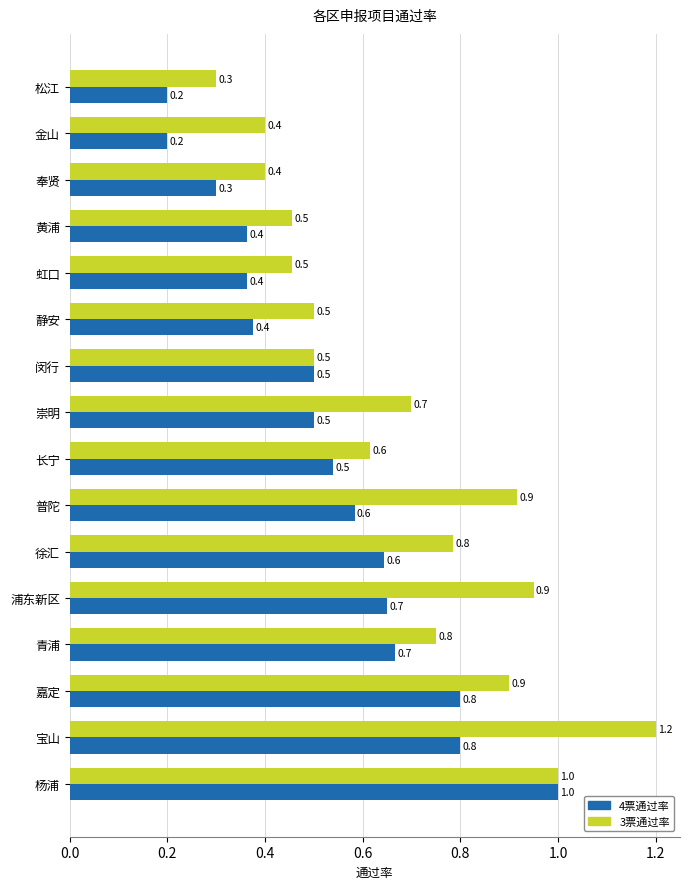

What is the difference between the maximum and minimum values in the 3票通过率 series?

0.9